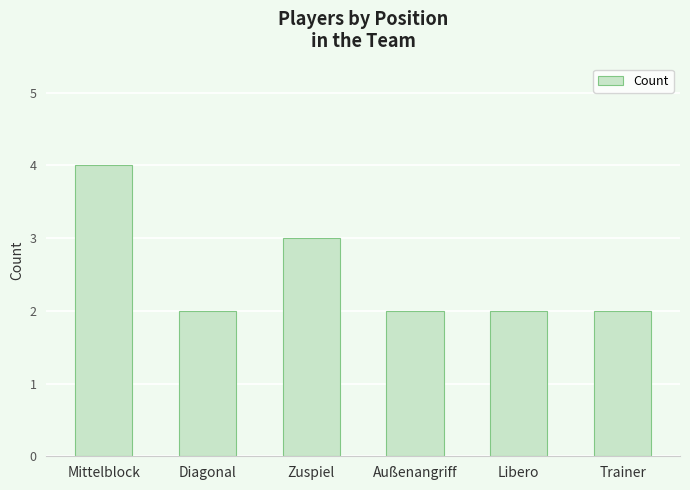

The chart shows a value of 2 at Libero. True or false?

True